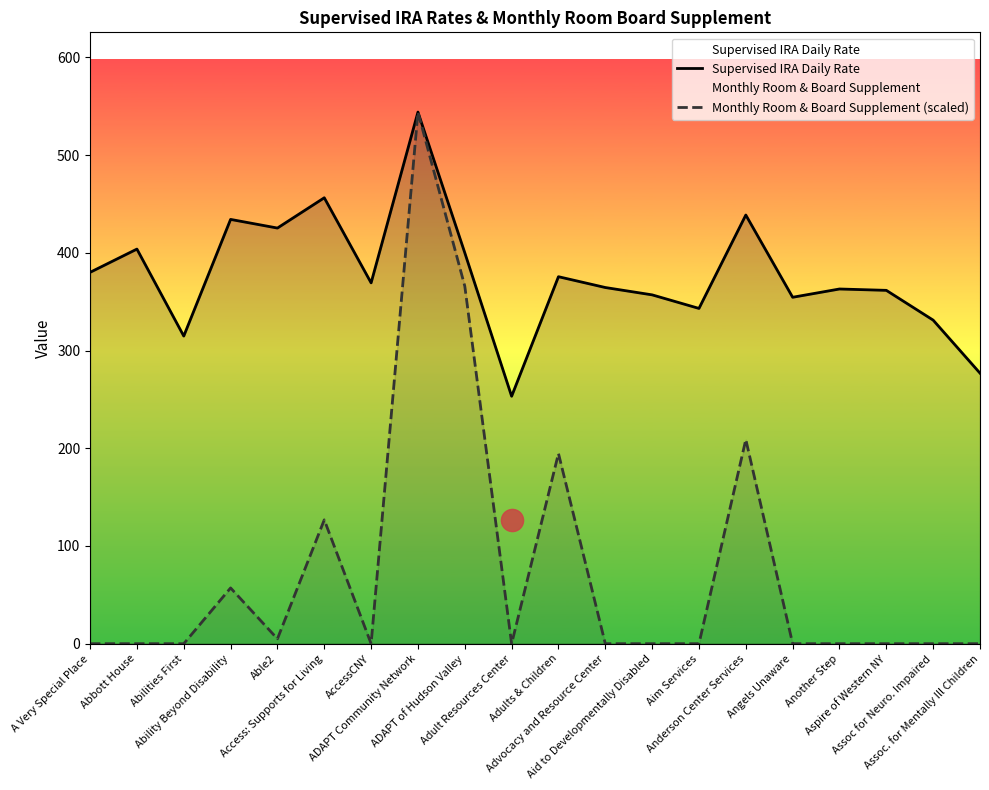

How many categories are shown in the chart?

20